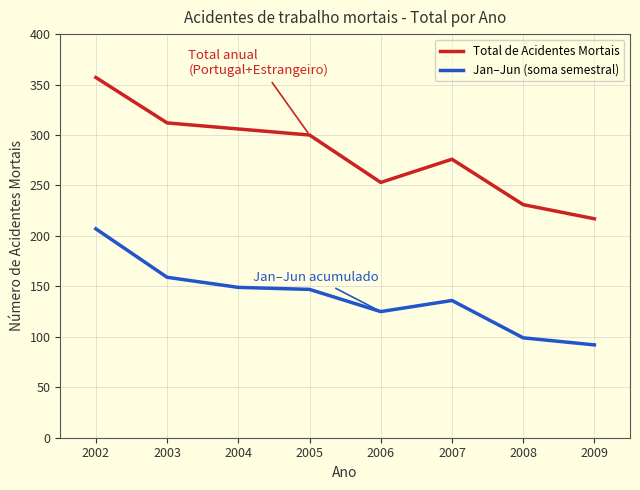

At which label does Jan–Jun (soma semestral) first exceed 147?

2002